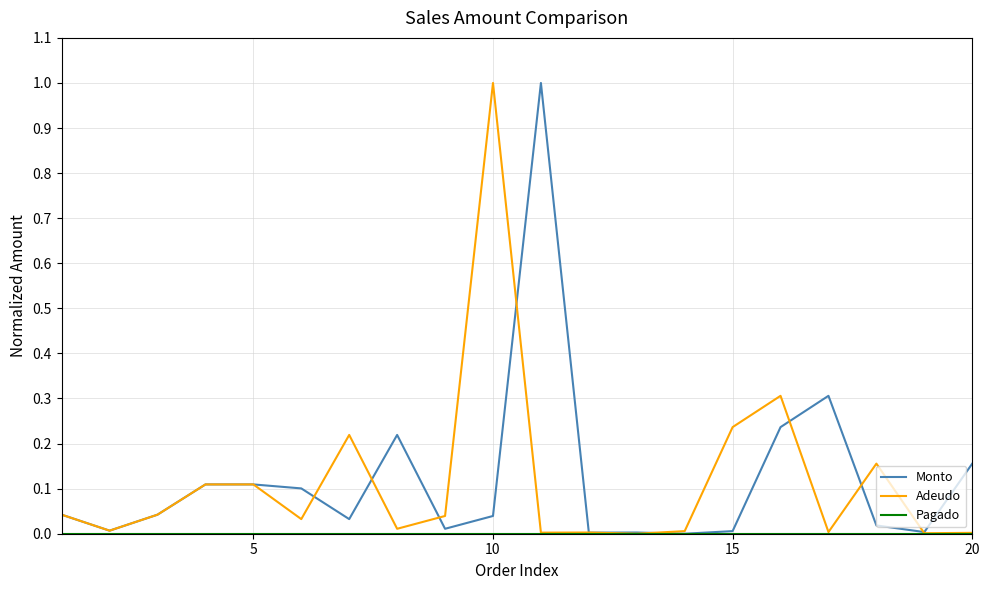

Reading left to right, extract all data points from this chart.

Monto: 0.0	0.0	0.0	0.1	0.1	0.1	0.0	0.2	0.0	0.0	1.0	0.0	0.0	0.0	0.0	0.2	0.3	0.0	0.0	0.2
Adeudo: 0.0	0.0	0.0	0.1	0.1	0.0	0.2	0.0	0.0	1.0	0.0	0.0	0.0	0.0	0.2	0.3	0.0	0.2	0.0	0.0
Pagado: 0.0	0.0	0.0	0.0	0.0	0.0	0.0	0.0	0.0	0.0	0.0	0.0	0.0	0.0	0.0	0.0	0.0	0.0	0.0	0.0